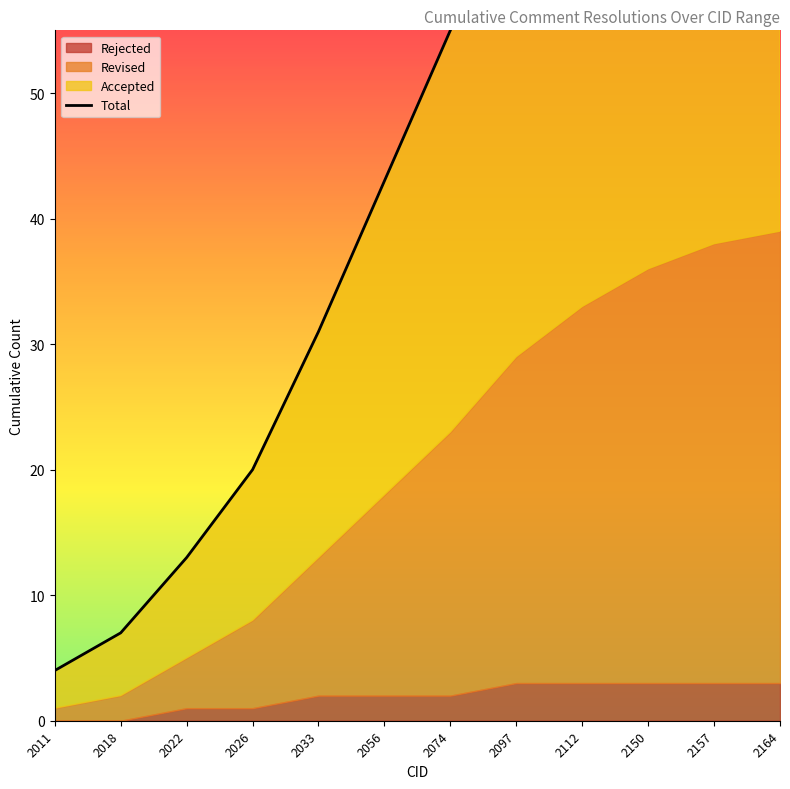

What is the difference between the maximum and minimum values in the Revised series?

35